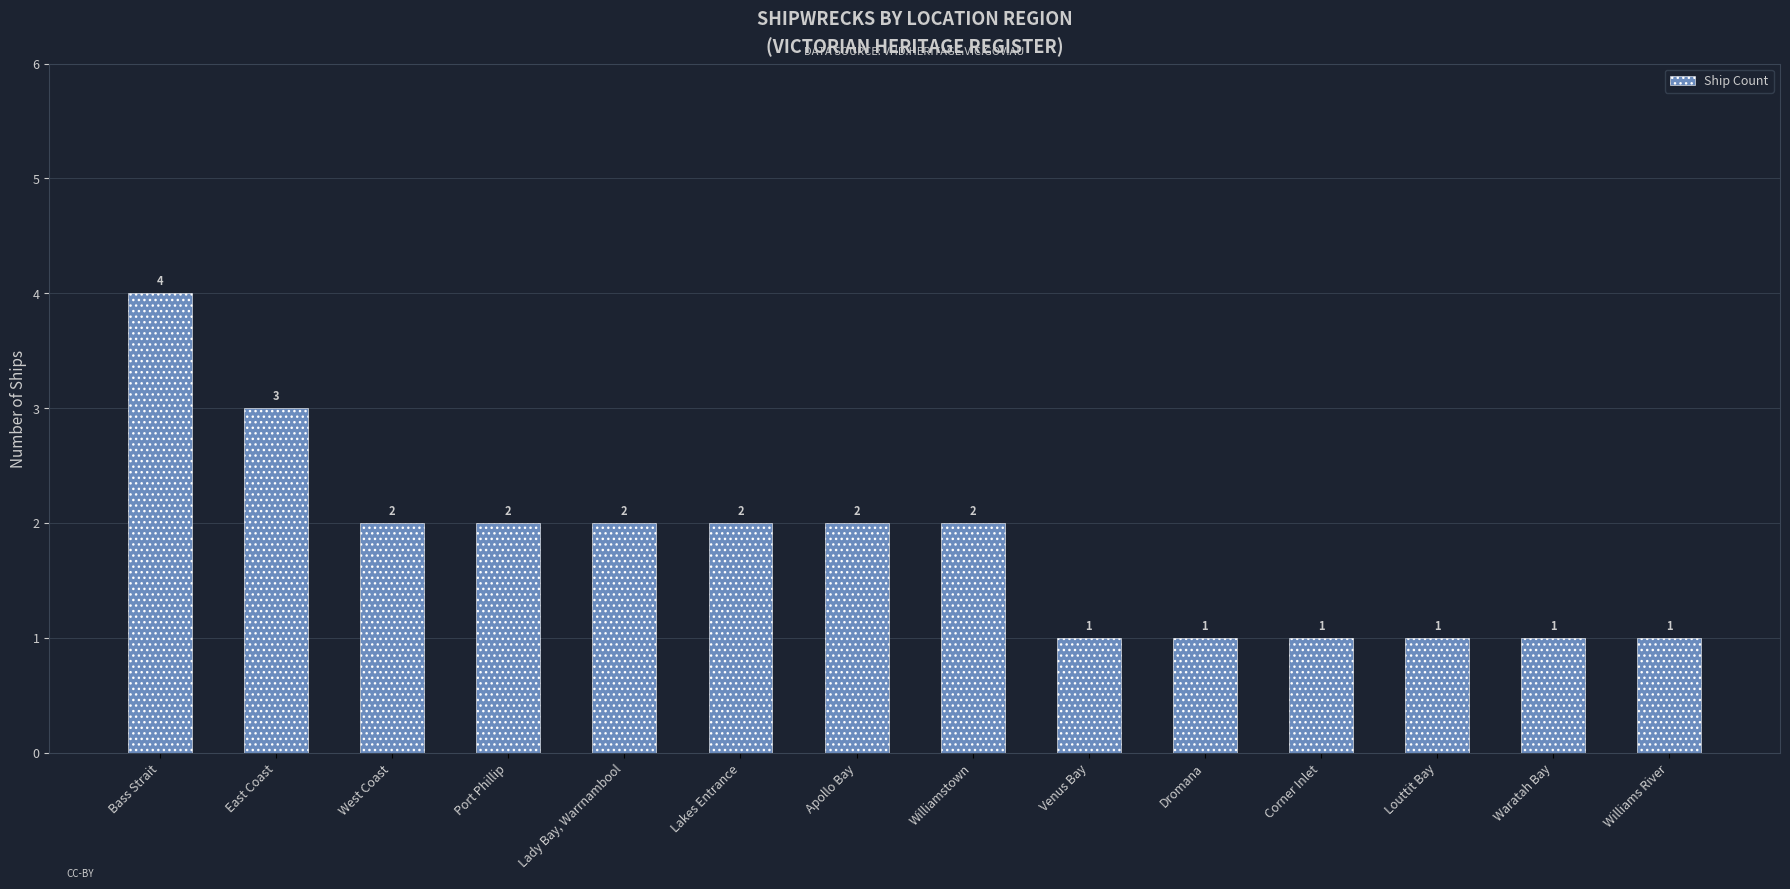

The chart shows a value of 1 at Louttit Bay. True or false?

True